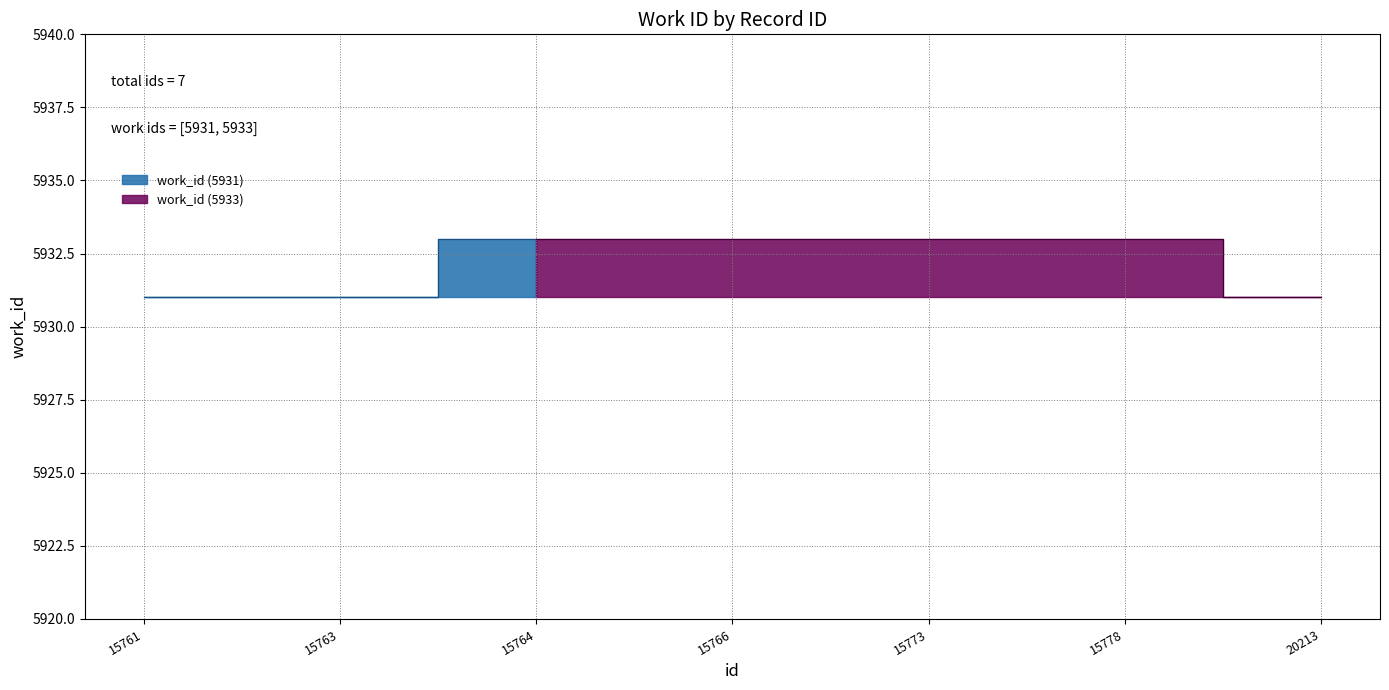

What is the value of the 5th point from the left?

5933